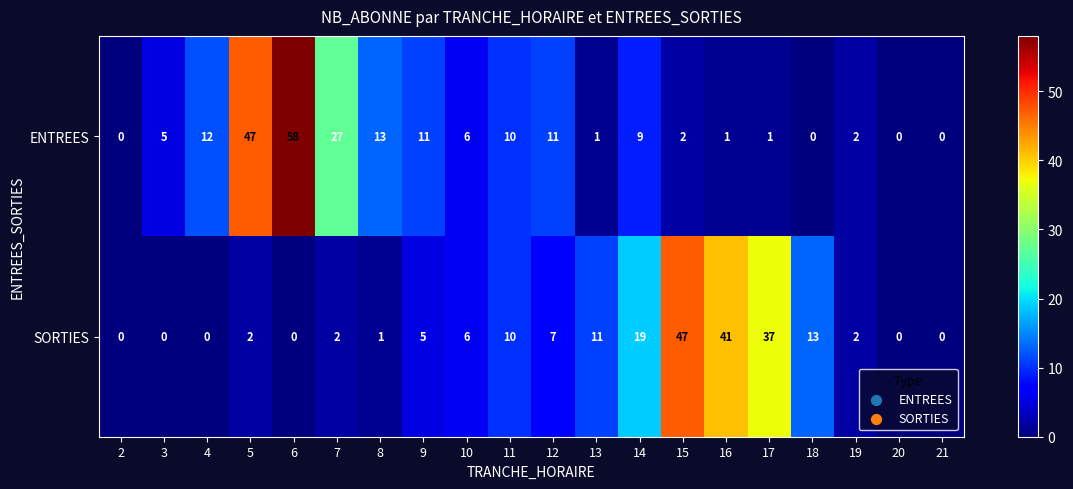

The value of ENTREES at 13 is 0. True or false?

False